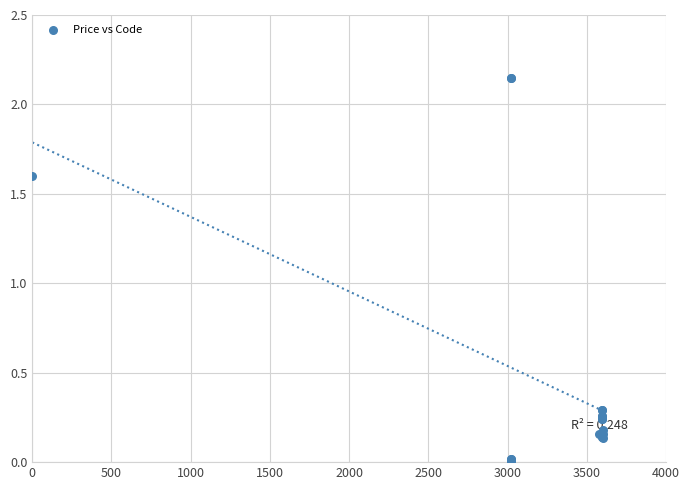

What Y value in the scatter plot is closest to 1?

1.6